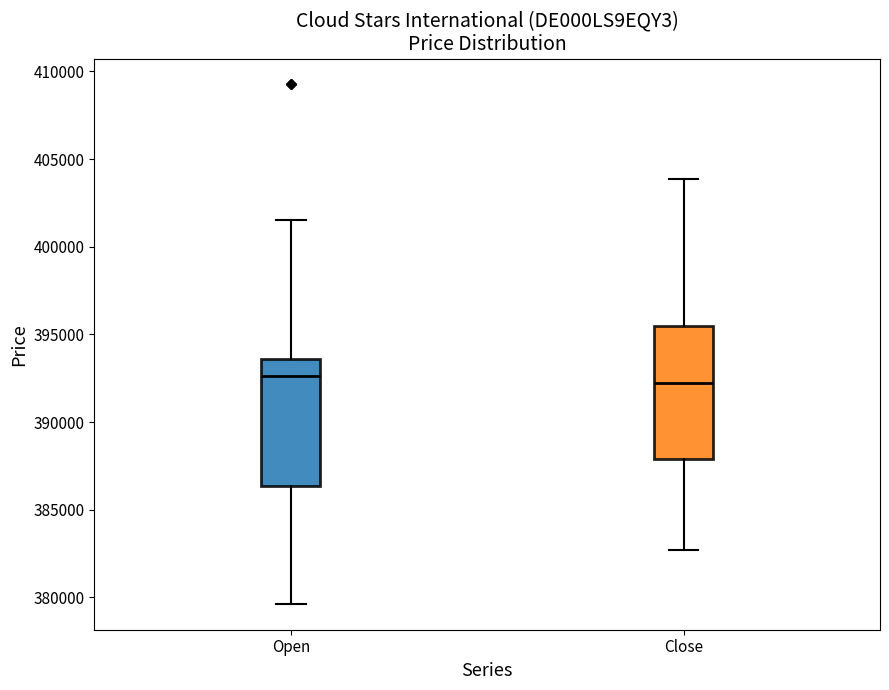

Where is the lower edge of the box for Close on the y-axis? The values are not printed on the chart, so give them approximately, as read against the axis.

388000